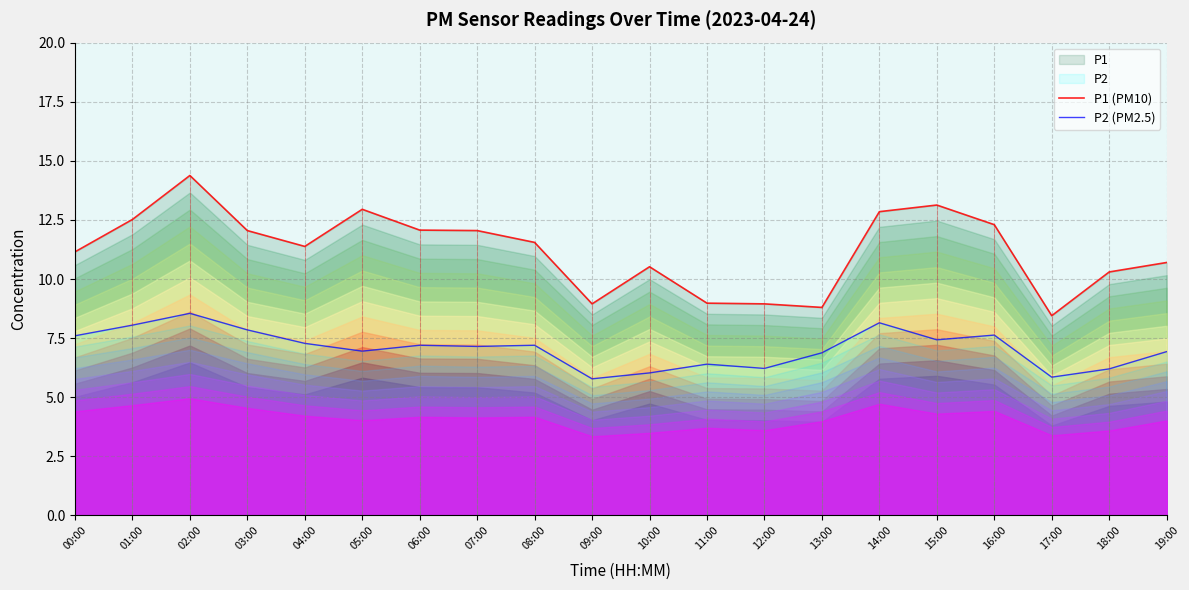

What is the sum of all P1 (PM10) values?

224.0